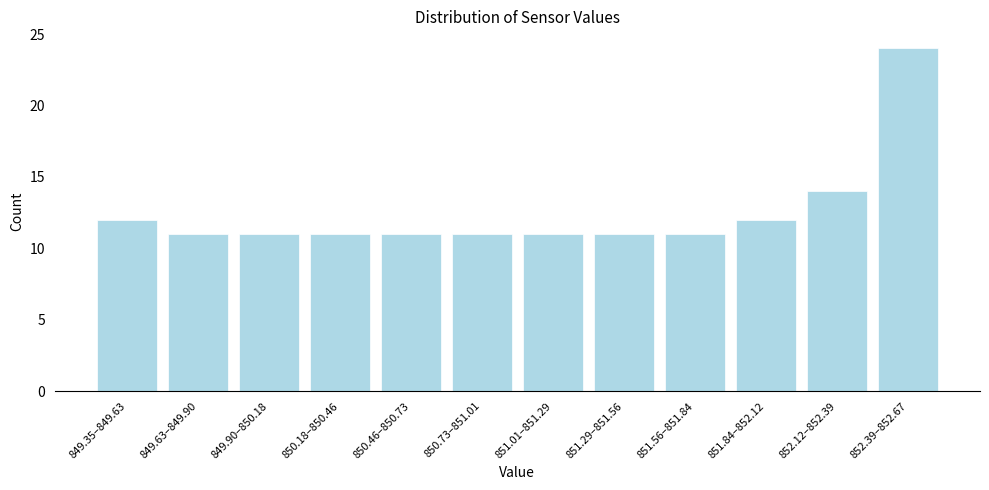

Reading left to right, what are all the values shown in this chart?

12	11	11	11	11	11	11	11	11	12	14	24